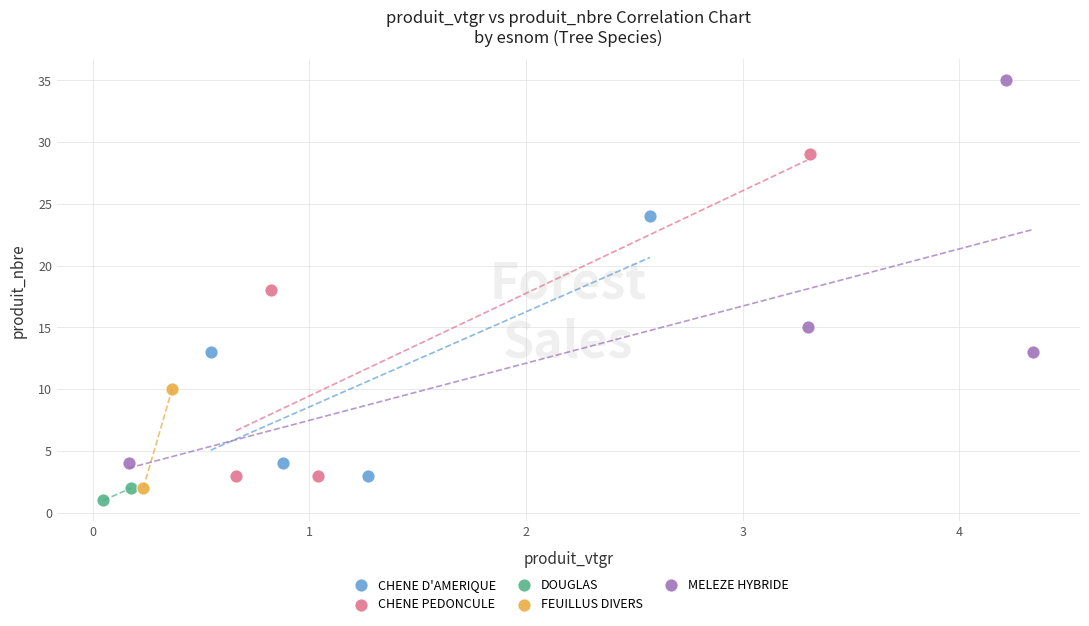

Which series contains the highest Y value?

MELEZE HYBRIDE